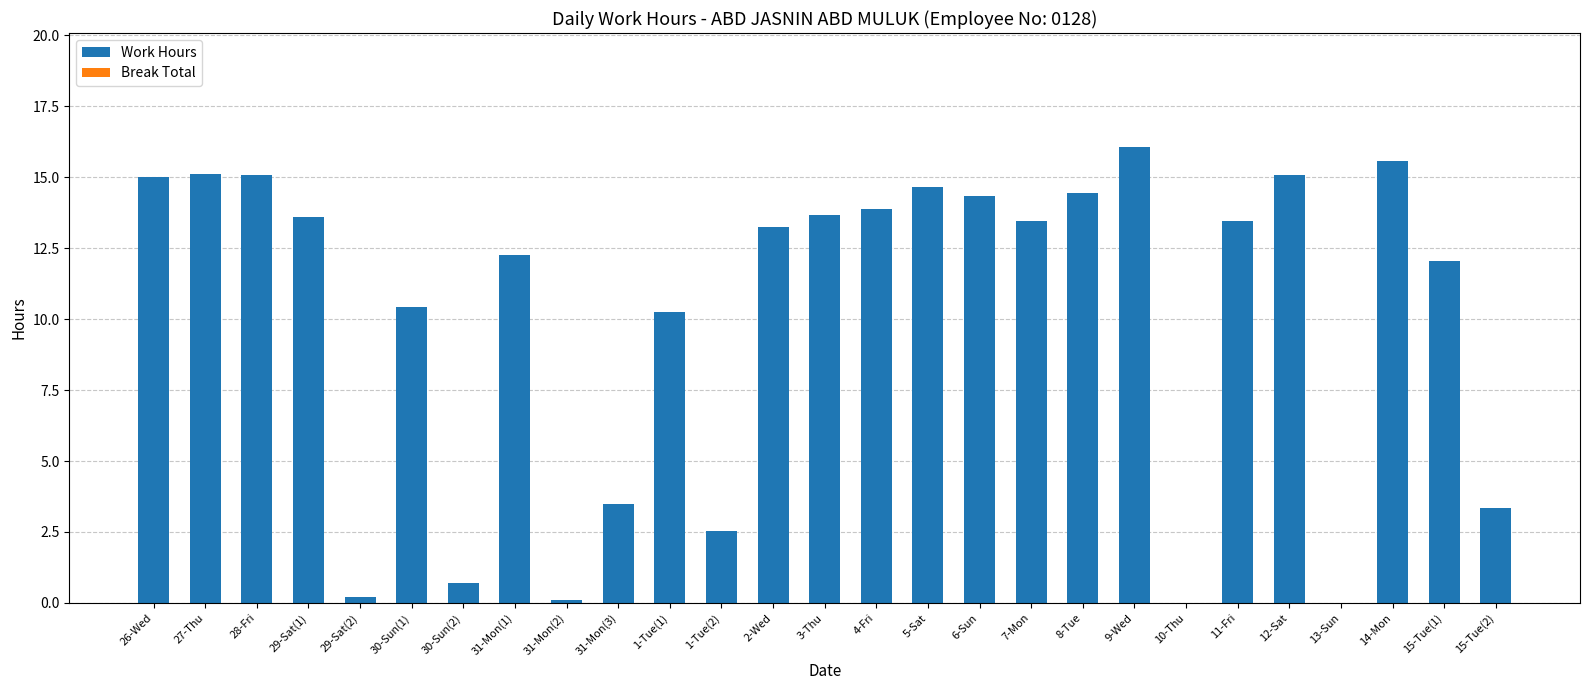

Is it true that the value at 5-Sat is 20.2?

False